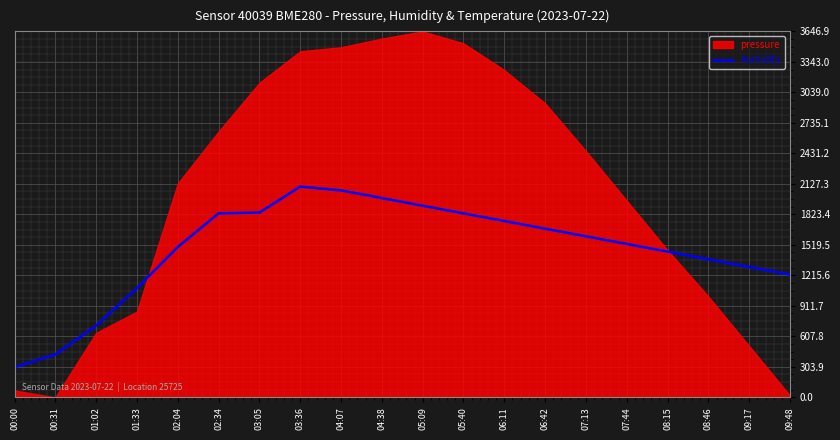

What is the difference between the maximum and minimum values?

1800.0